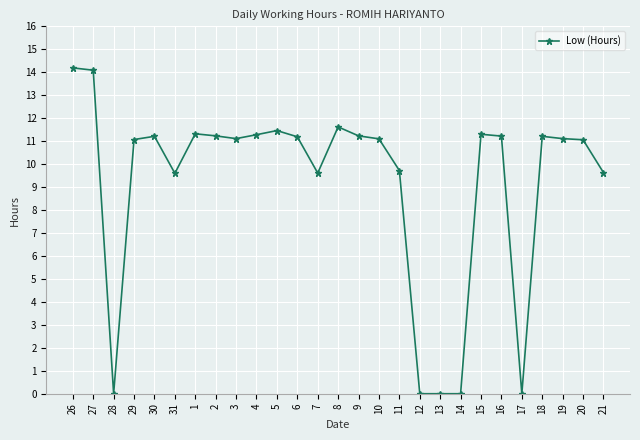

What is the maximum value shown in the chart?

14.2